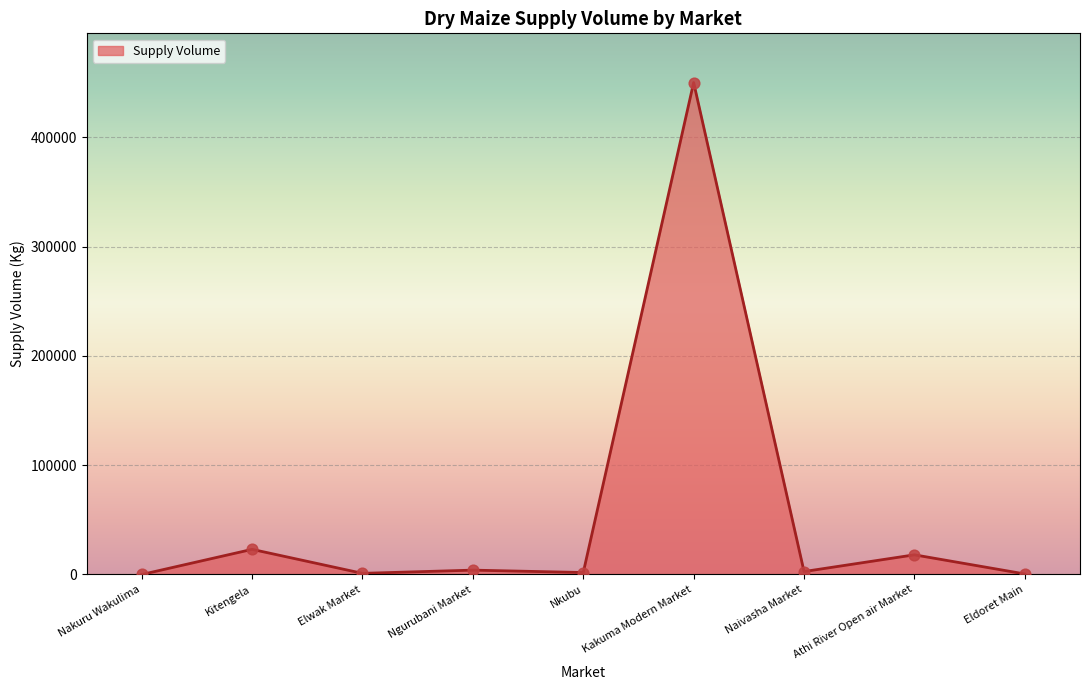

What is the ratio of the value at Eldoret Main to the value at Naivasha Market?

0.2